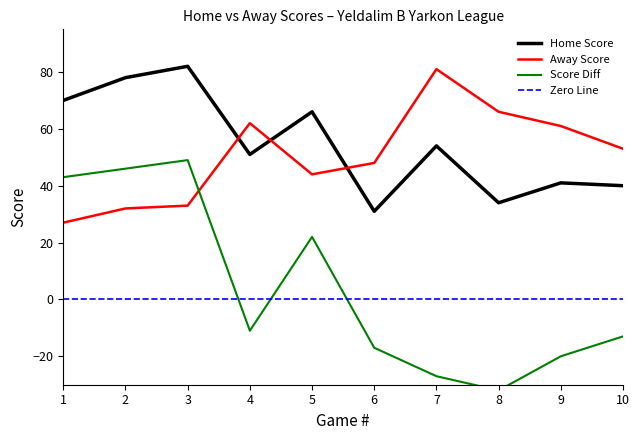

What is the approximate value of Away Score at 4, to the nearest 10?

60